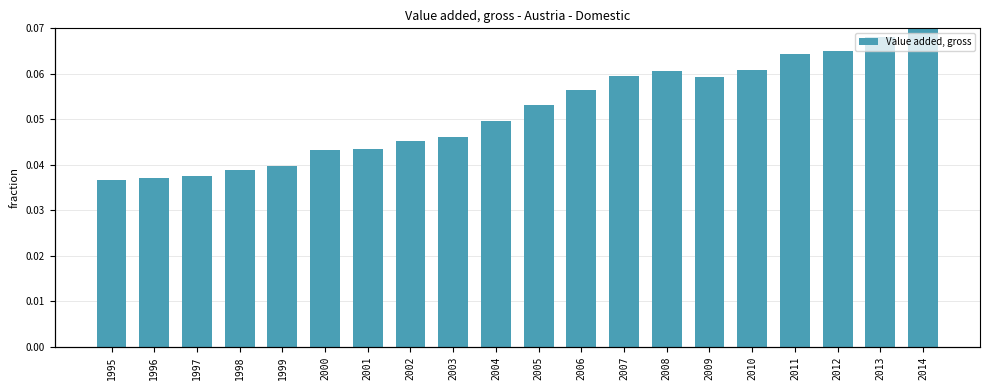

What is the average value?

0.1